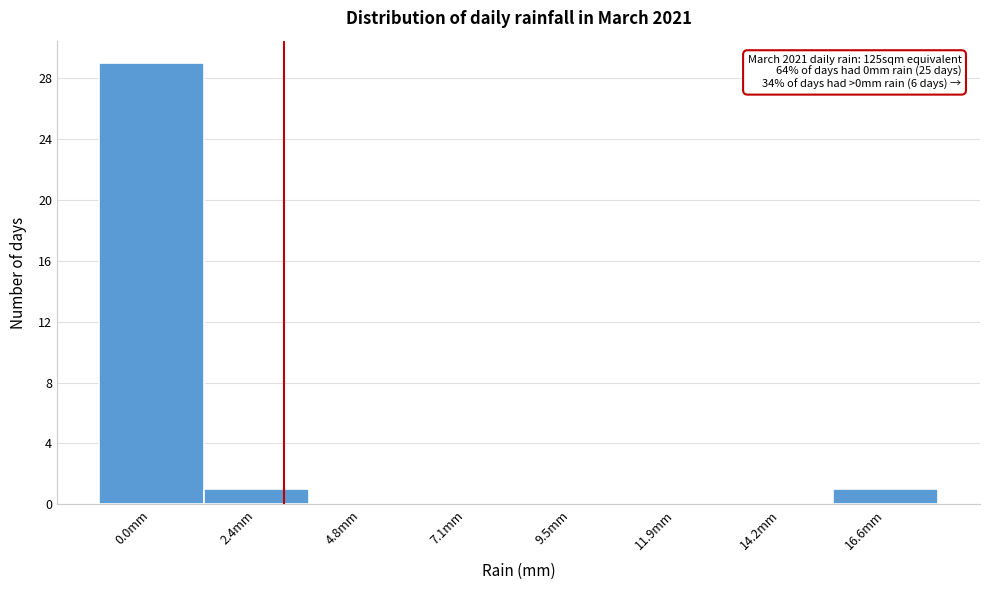

Reading left to right, what are all the values shown in this chart?

0.0mm=29	2.4mm=1	4.8mm=0	7.1mm=0	9.5mm=0	11.9mm=0	14.2mm=0	16.6mm=1